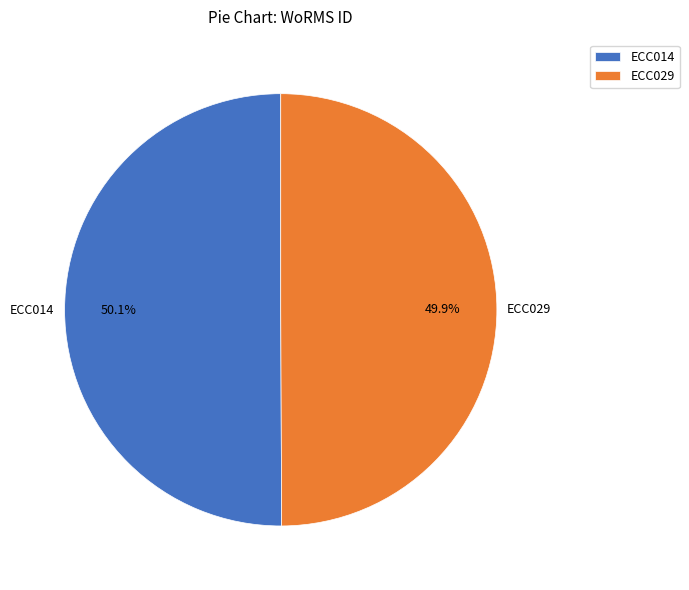

What is the ratio of the value at ECC014 to the value at ECC029?

1.0